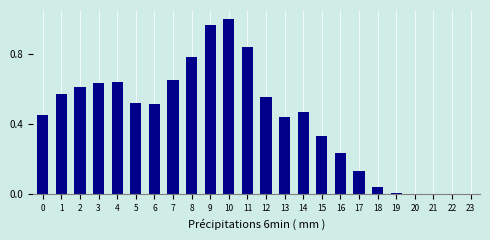

Which has a higher value, 14 or 12?

12